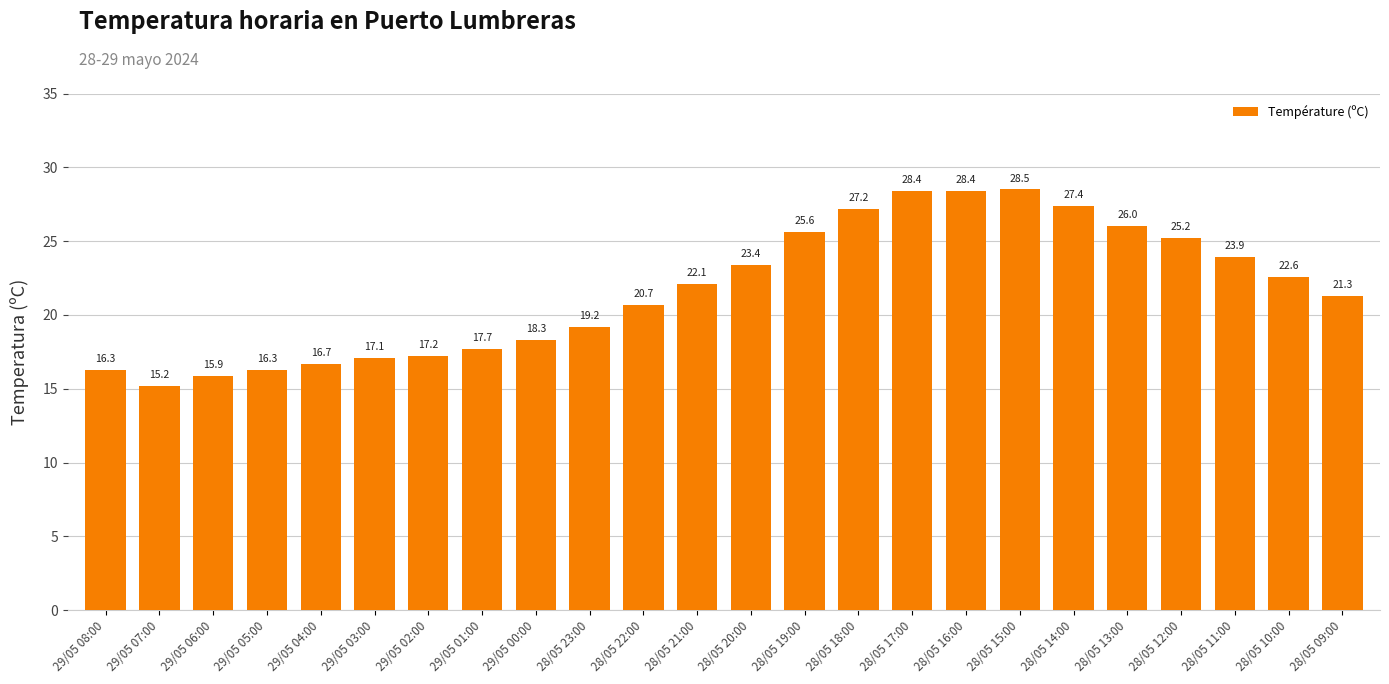

What is the difference between the values at 28/05 20:00 and 28/05 21:00?

1.3